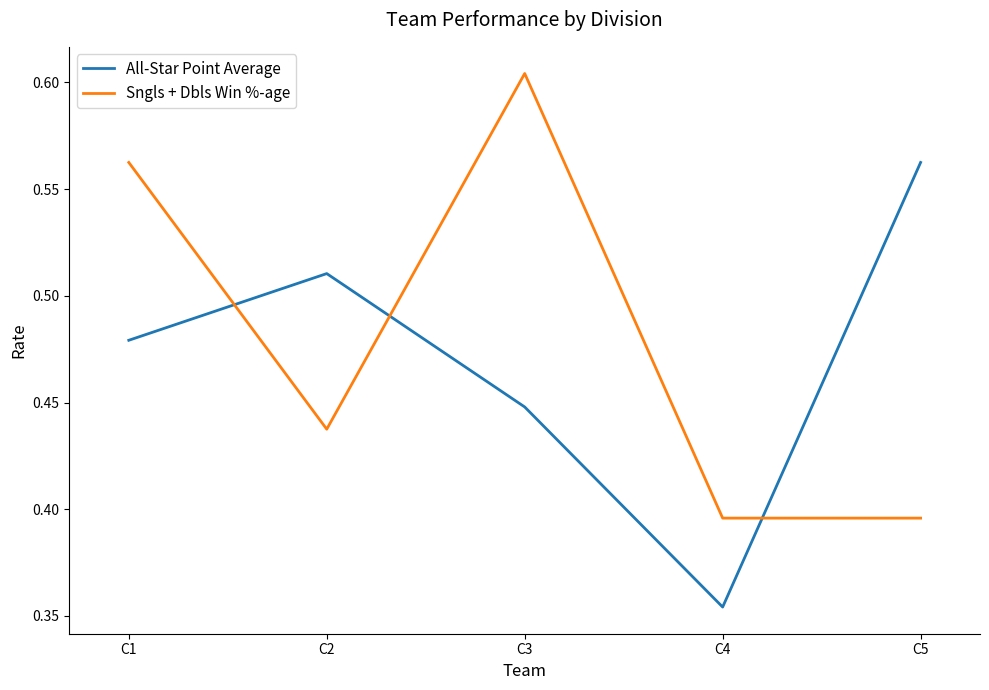

What is the sum of the All-Star Point Average values at C4 and C5?

0.9